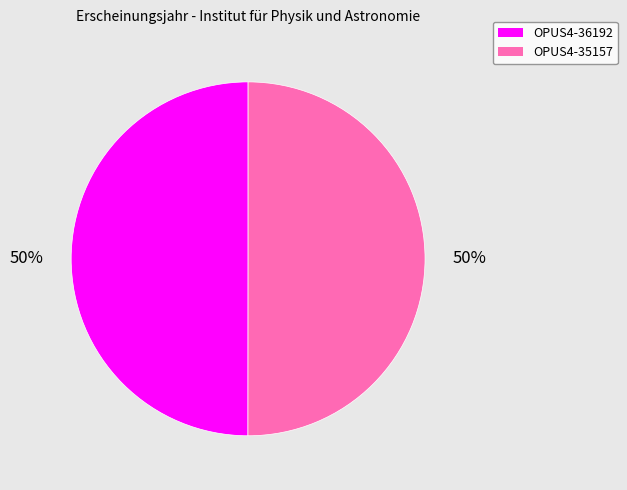

The OPUS4-35157 slice represents 58% of the pie. True or false?

False